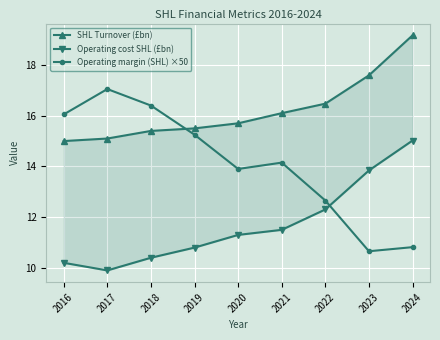

Where is Operating cost SHL (£bn) nearest to the value 12?

2022